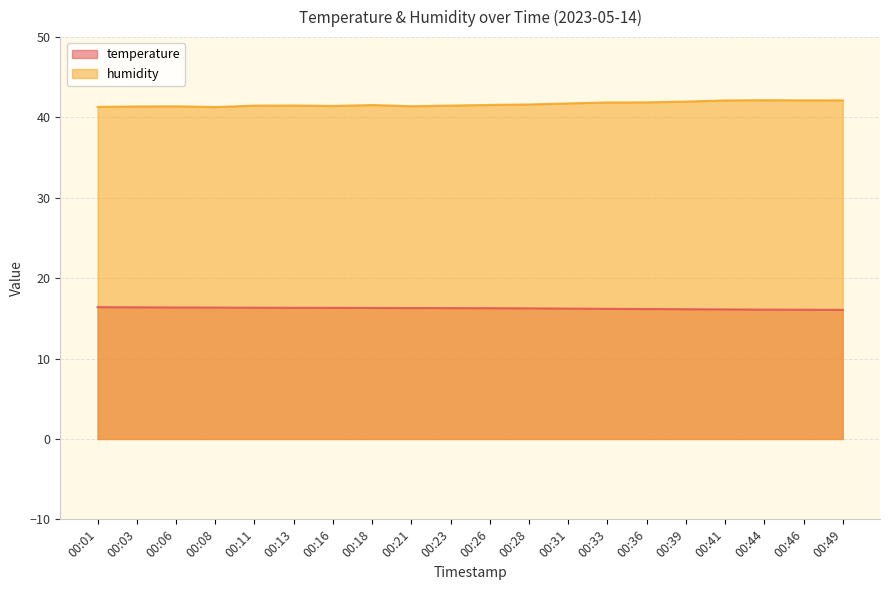

How many lines are shown in the chart?

2